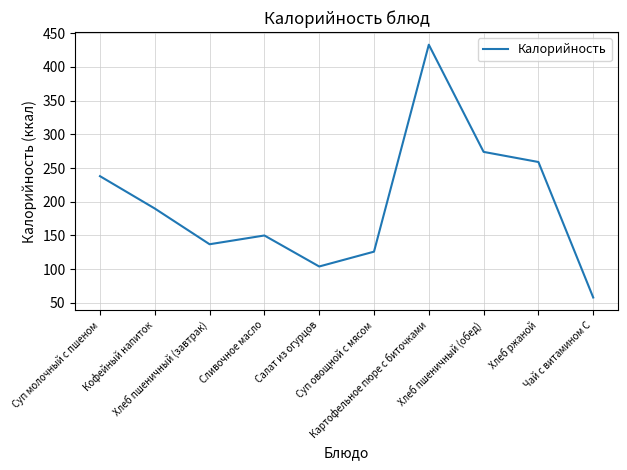

What is the difference between the values at Хлеб пшеничный (завтрак) and Суп молочный с пшеном?

101